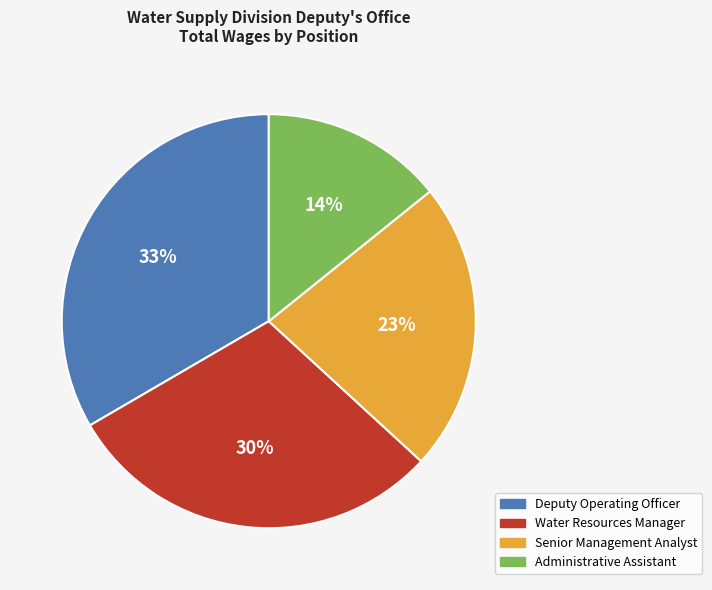

Is it true that Senior Management Analyst is 23% of the pie?

True